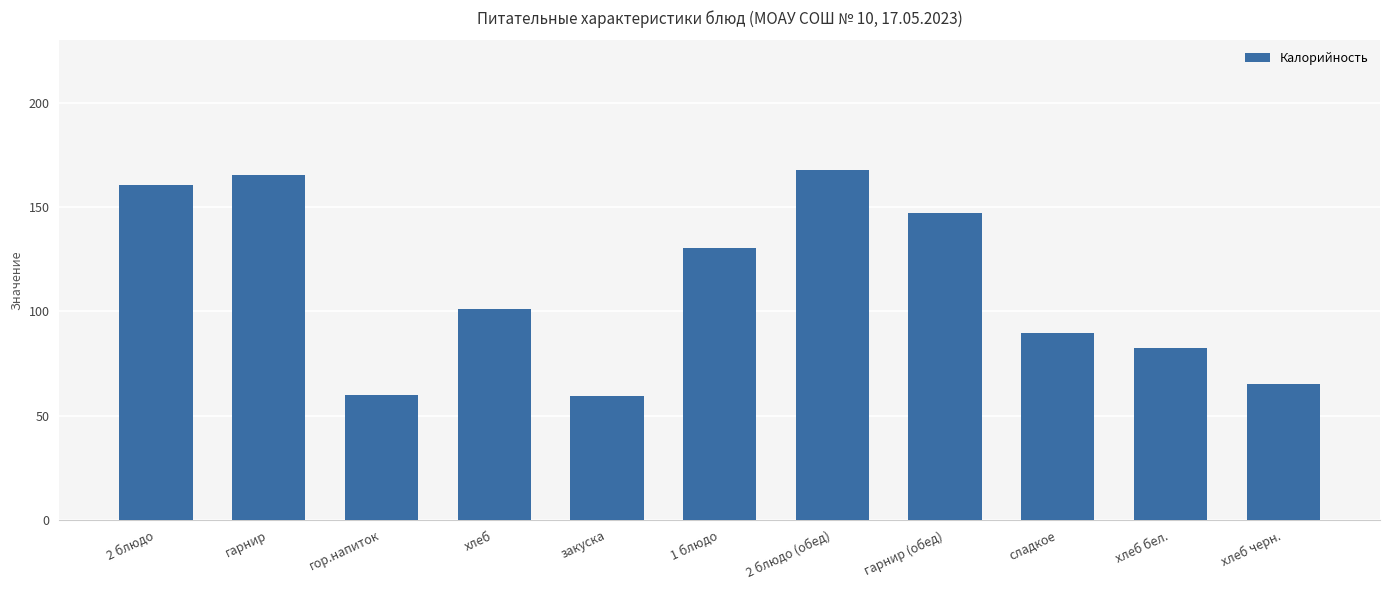

What is the label of the 2nd bar from the left?

гарнир